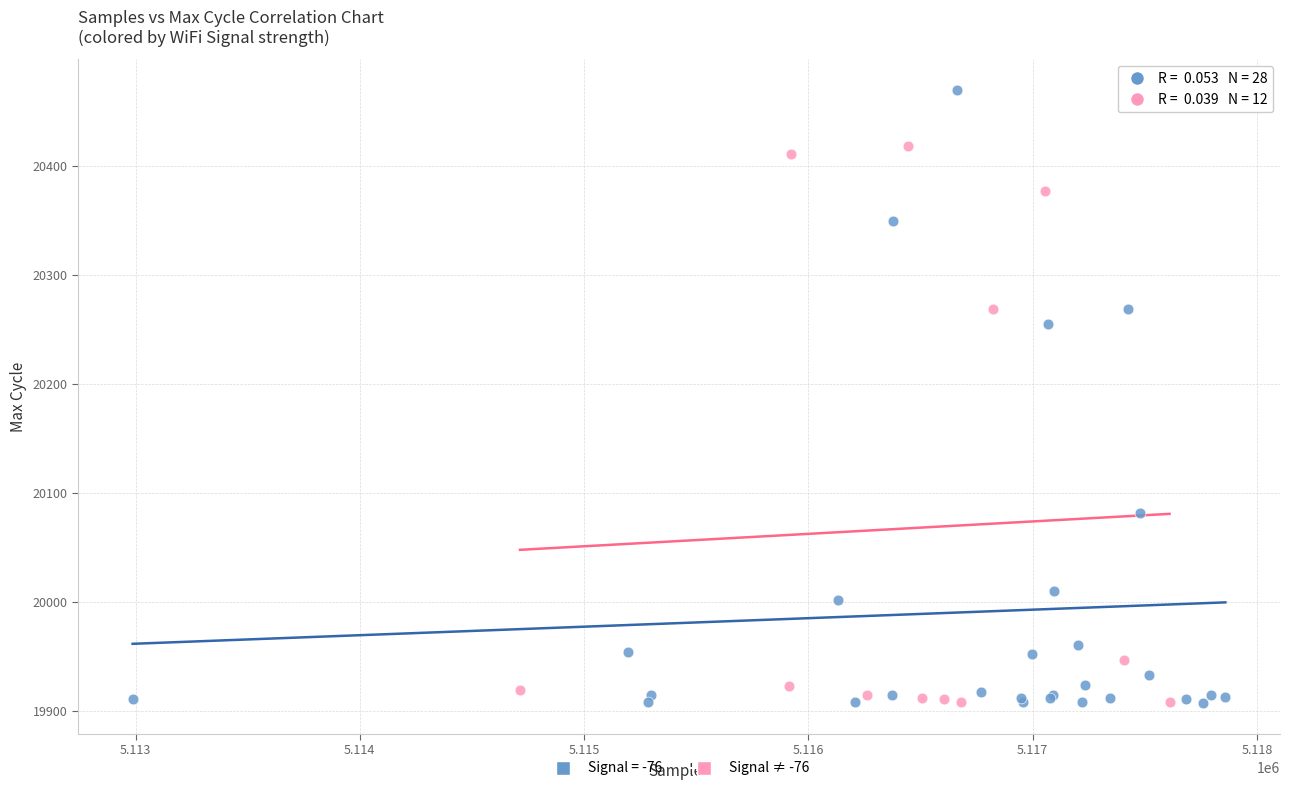

Which series has the largest Y range (max minus min)?

Signal = -76